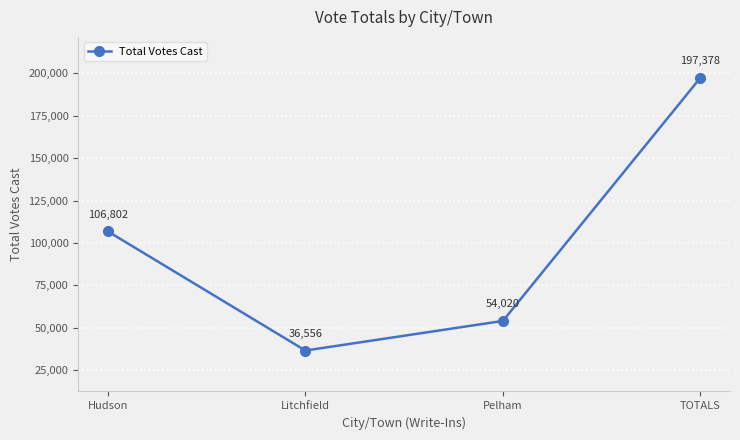

True or false: there are more than 1 points higher than both neighbors.

False